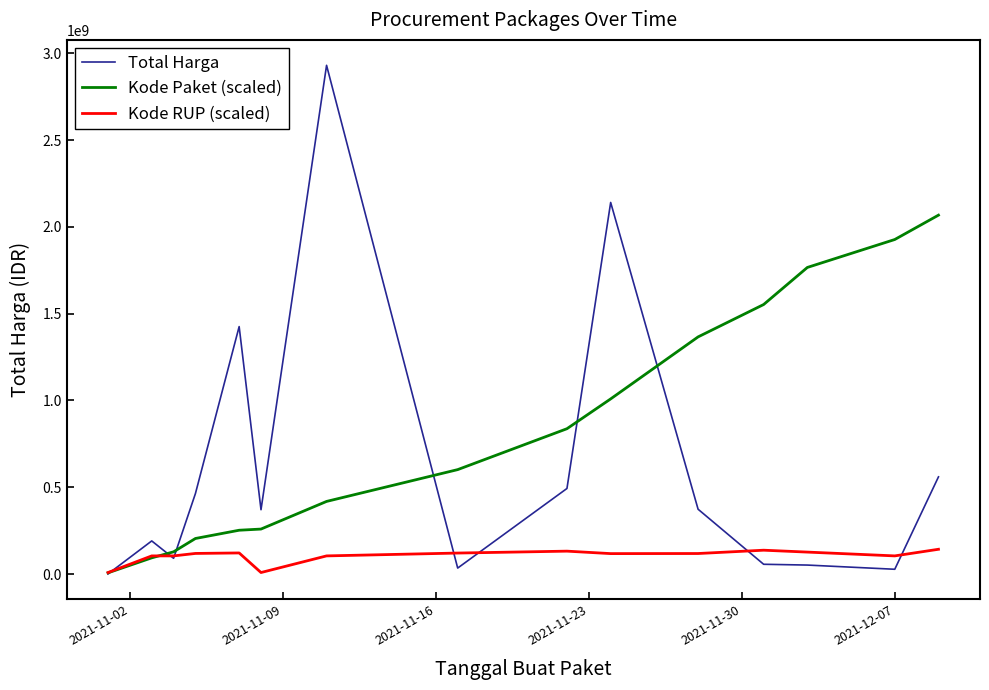

After their last crossing, which series has the higher values: Total Harga or Kode RUP (scaled)?

Total Harga